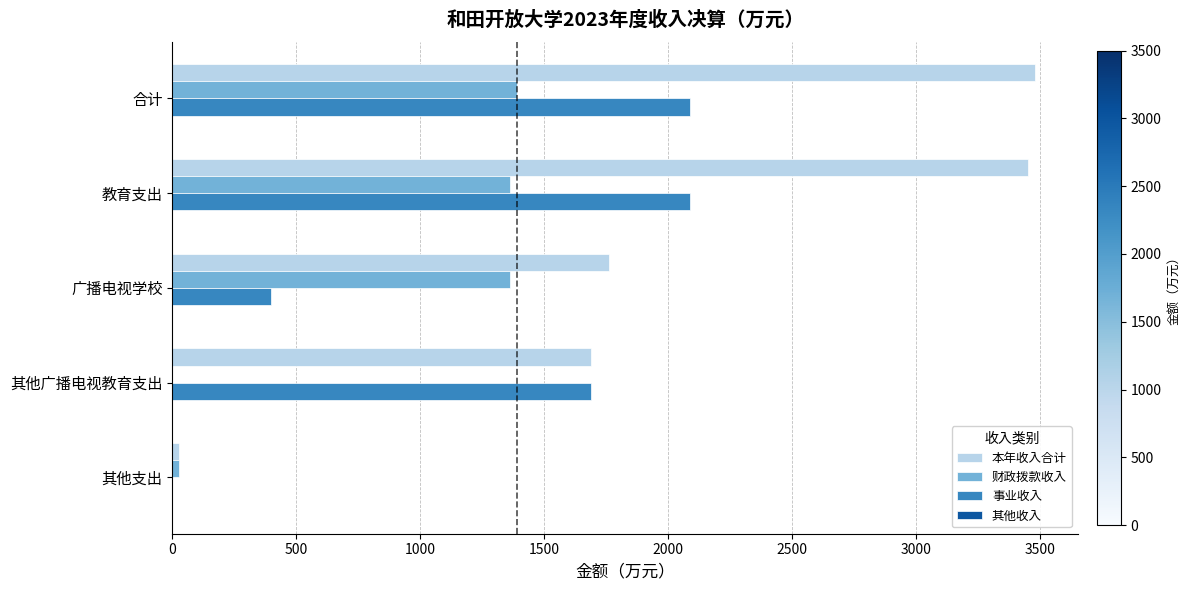

What is the sum of all 事业收入 values?

6270.7